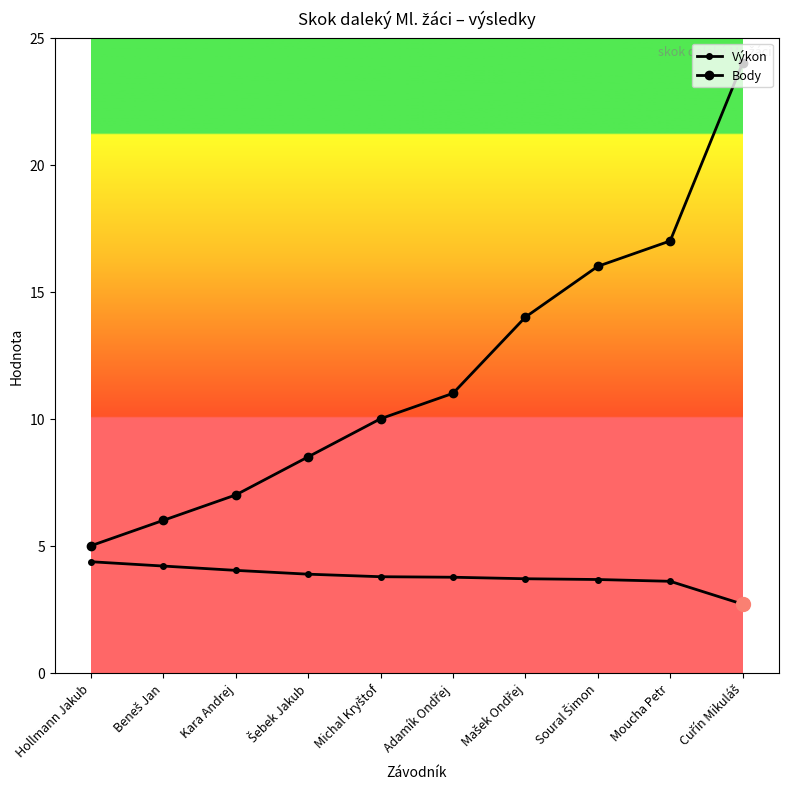

True or false: Výkon has more than 0 interior local peaks.

False